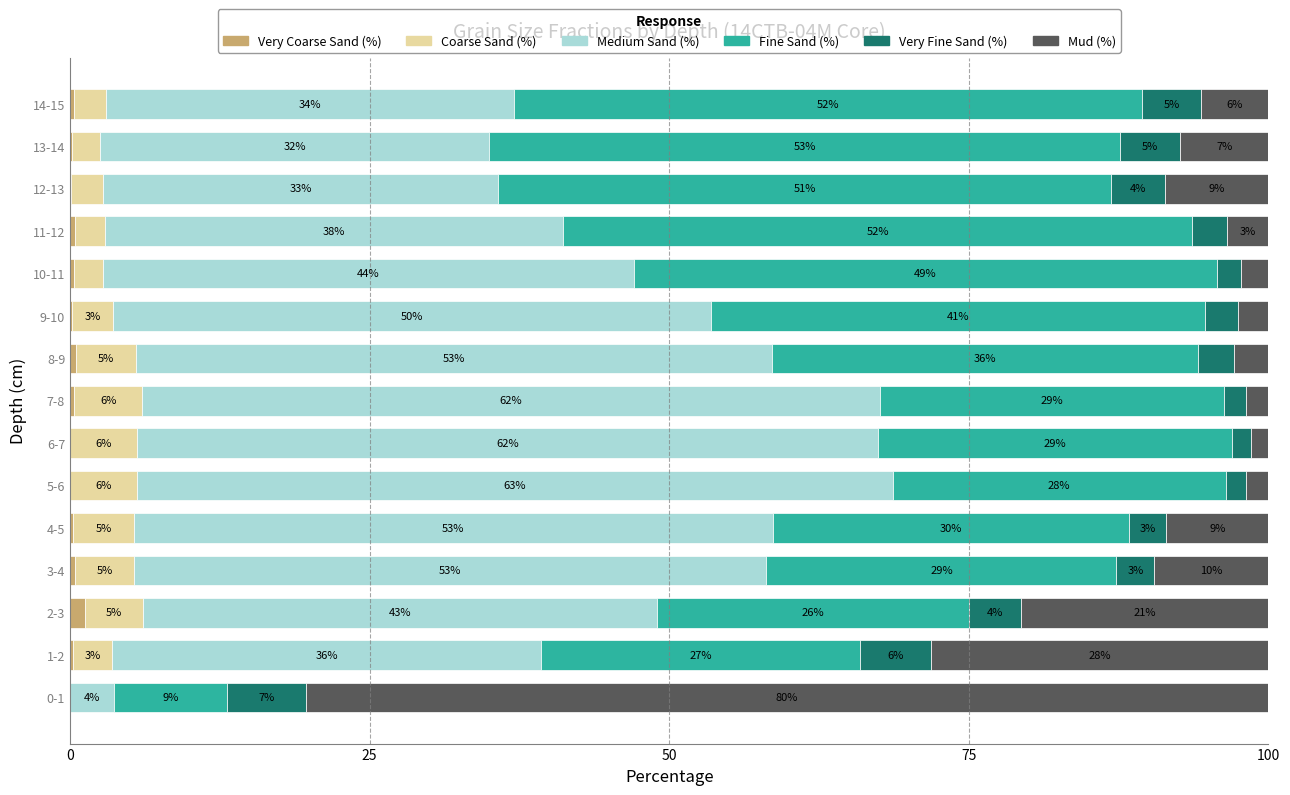

What are all the series names shown in the legend?

Very Coarse Sand (%), Coarse Sand (%), Medium Sand (%), Fine Sand (%), Very Fine Sand (%), Mud (%)